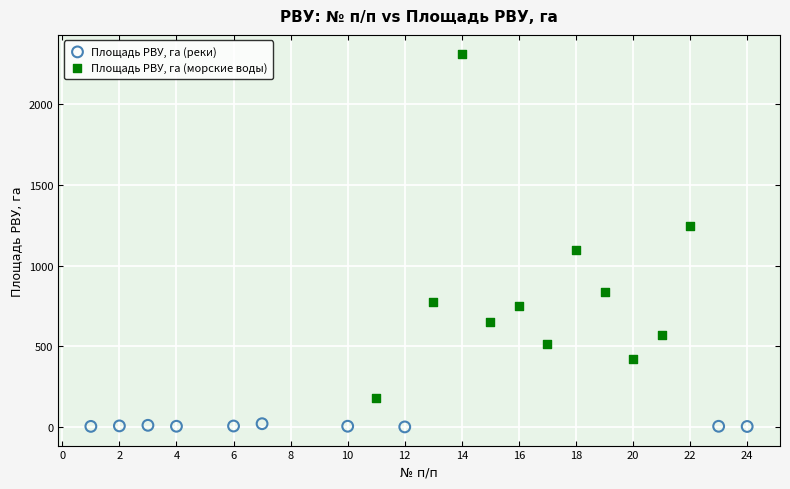

Which series contains the highest Y value?

Площадь РВУ, га (морские воды)